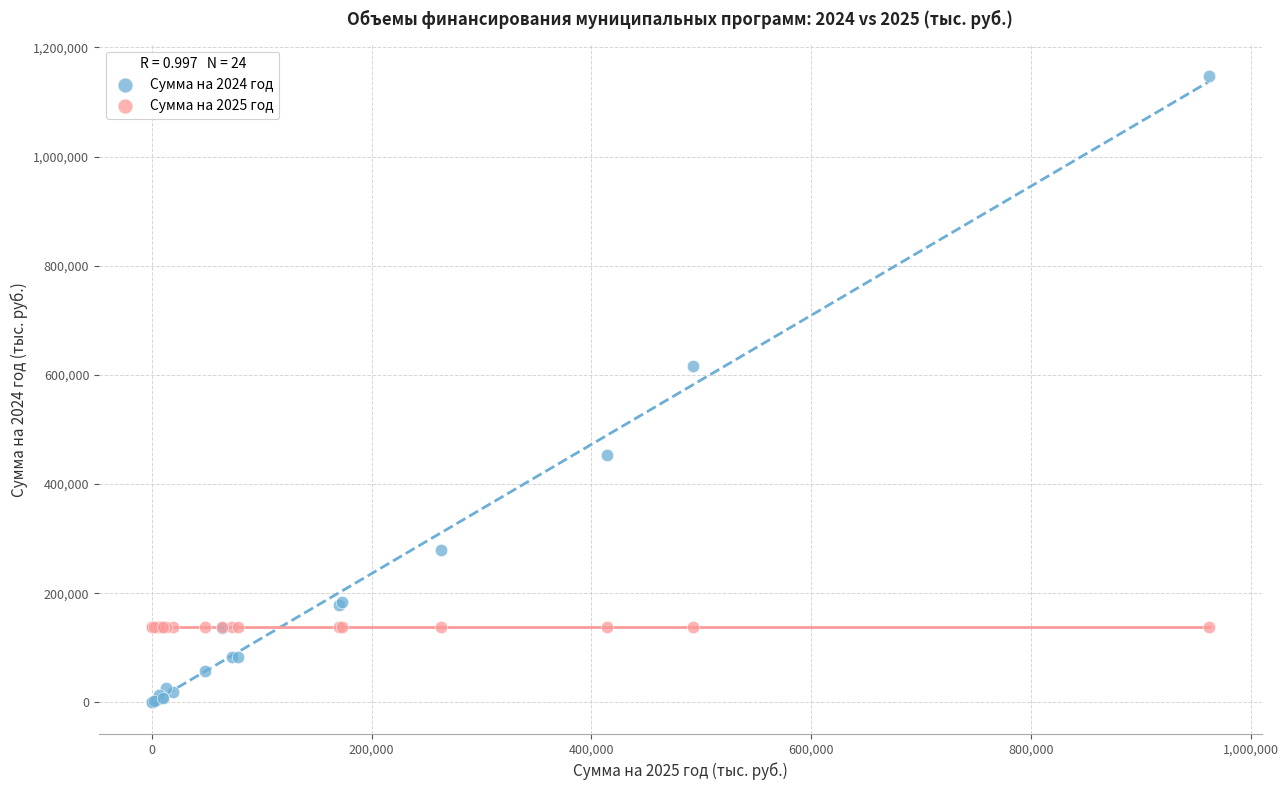

Which series contains the lowest Y value?

Сумма на 2024 год